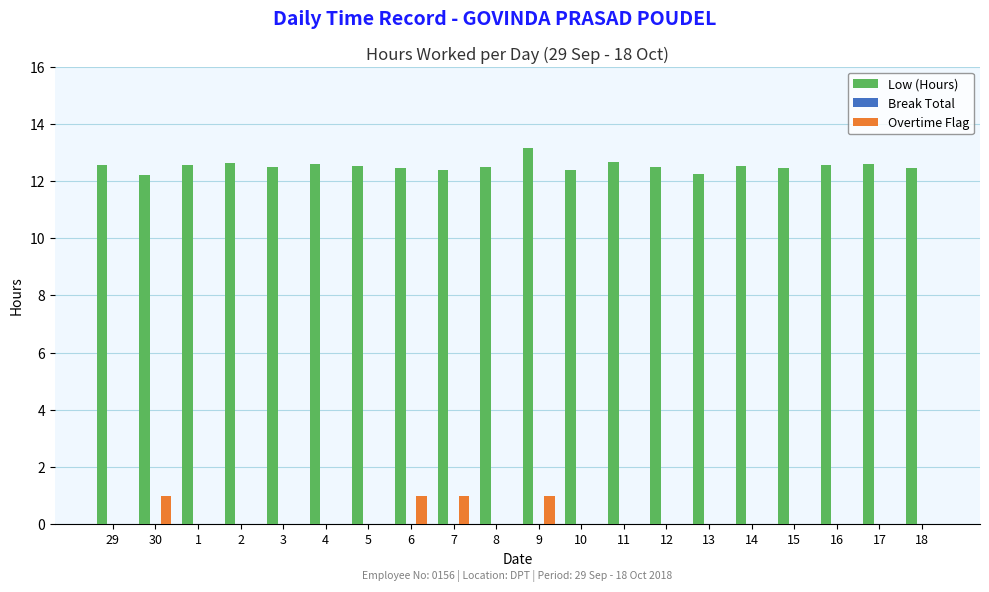

Is it true that Overtime Flag equals 0.3 at 9?

False